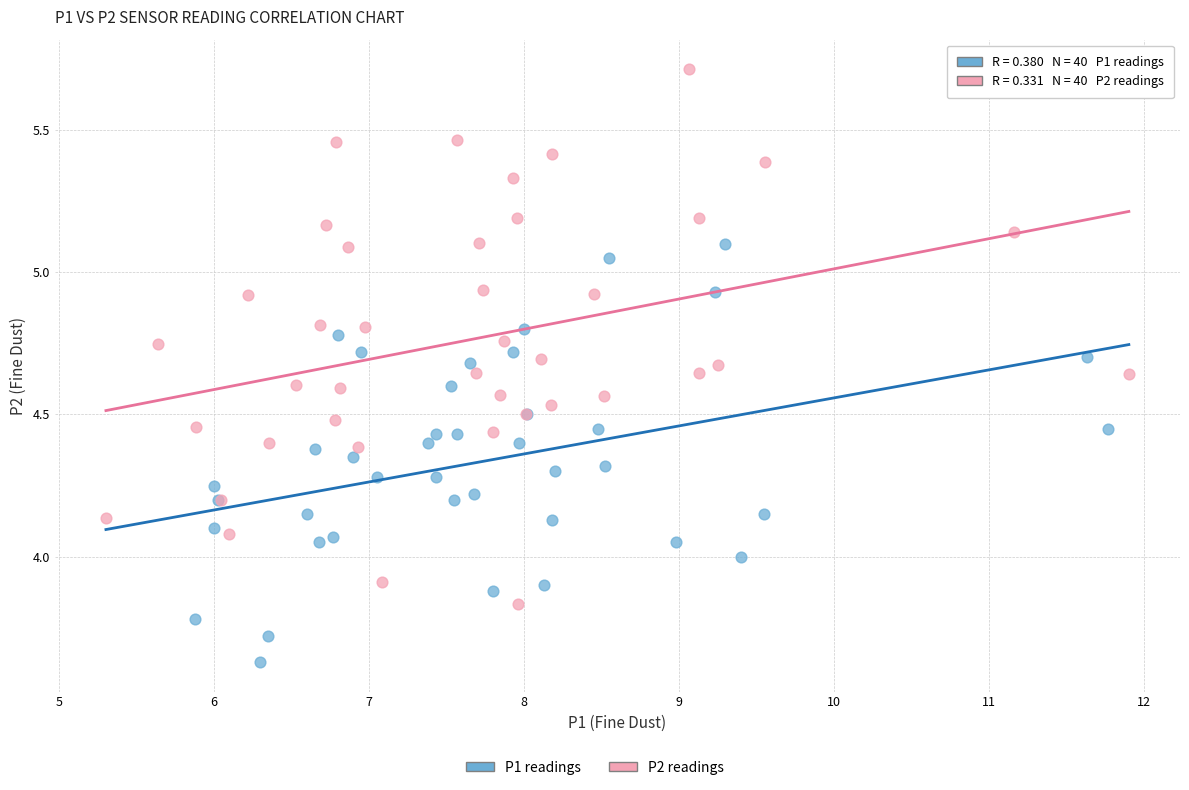

Which series contains the highest Y value?

P2 readings